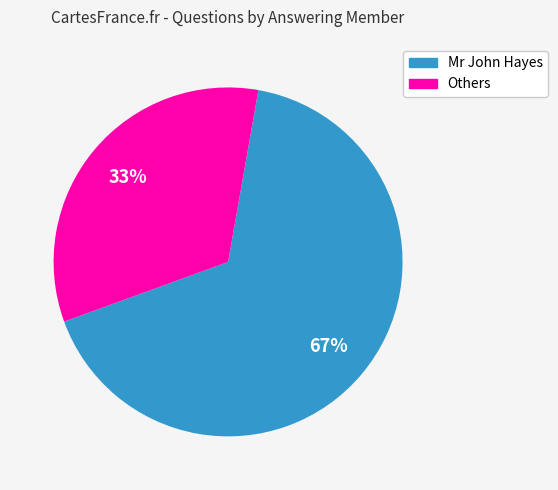

Is it true that Others is 42% of the pie?

False